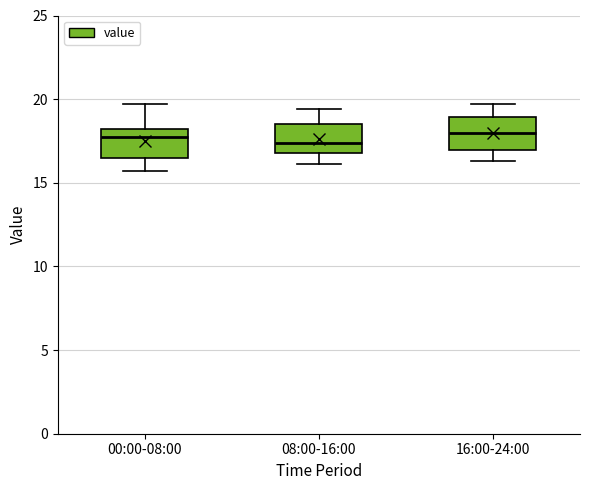

Reading left to right, read every box against the y-axis: the position of its median line, the range the box covers, and the ends of its whiskers. The values are not printed on the chart, so give them approximately, as read against the axis.

00:00-08:00: median 18.0 (just below the box's upper edge), box 16.5 to 18.0, whiskers 15.5 to 19.5
08:00-16:00: median 17.5, box 17.0 to 18.5, whiskers 16.0 to 19.5
16:00-24:00: median 18.0, box 17.0 to 19.0, whiskers 16.5 to 19.5